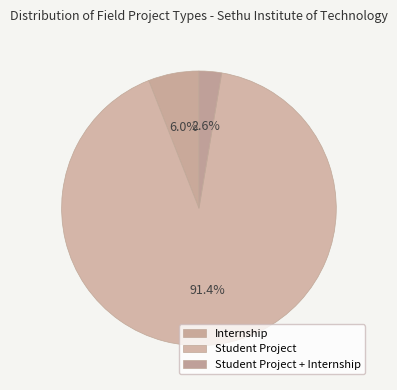

Count the number of slices in the pie.

3